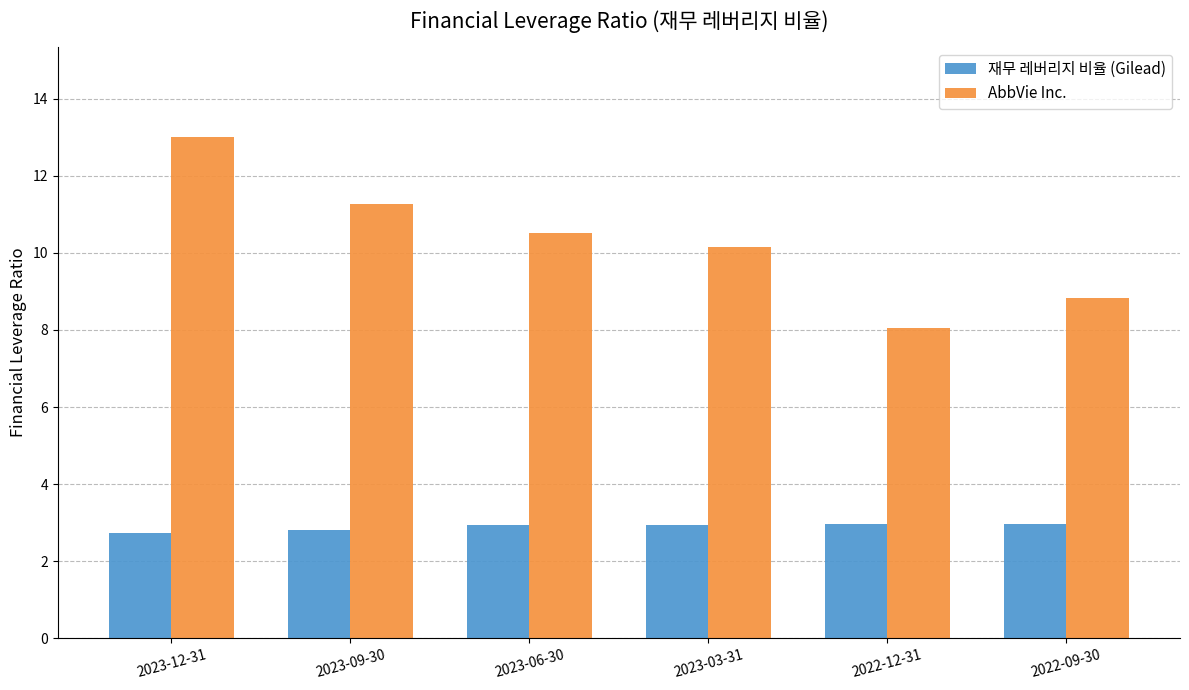

Rank the categories by AbbVie Inc. value from lowest to highest.

2022-12-31, 2022-09-30, 2023-03-31, 2023-06-30, 2023-09-30, 2023-12-31